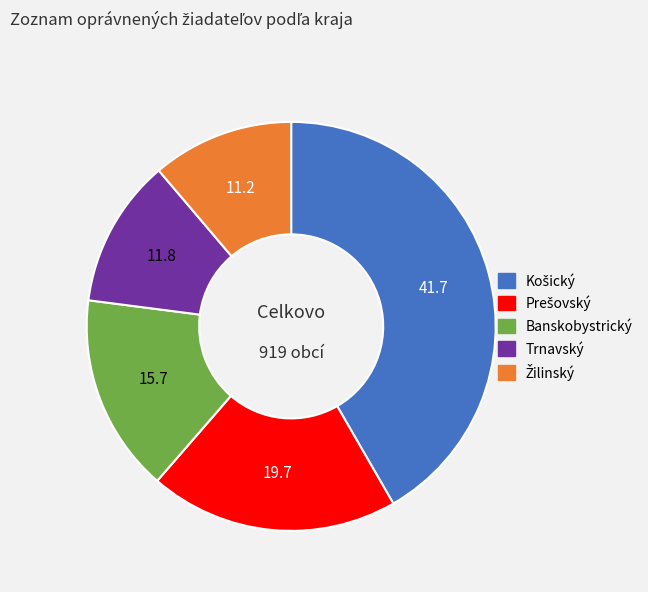

Is it true that Banskobystrický is 16% of the pie?

True